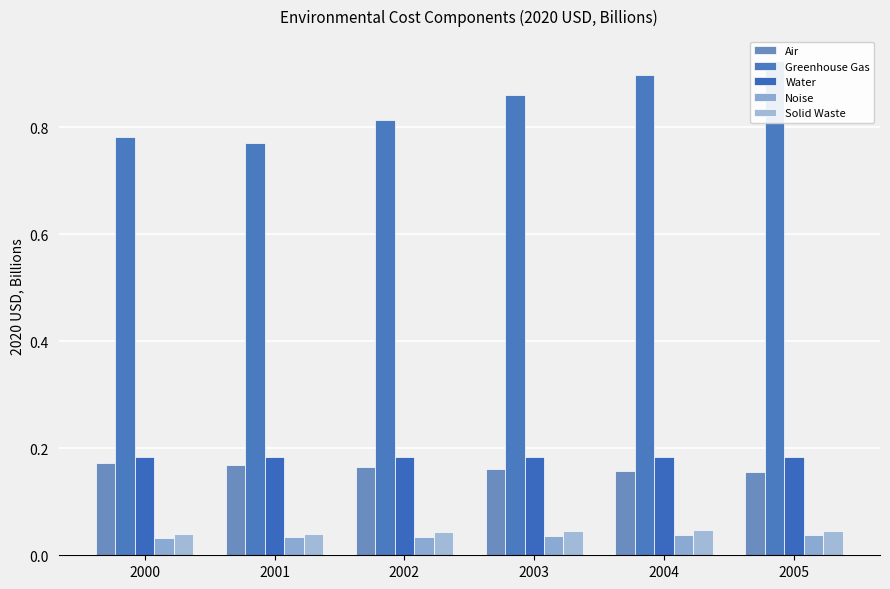

Between 2005 and 2003, which is larger?

2003